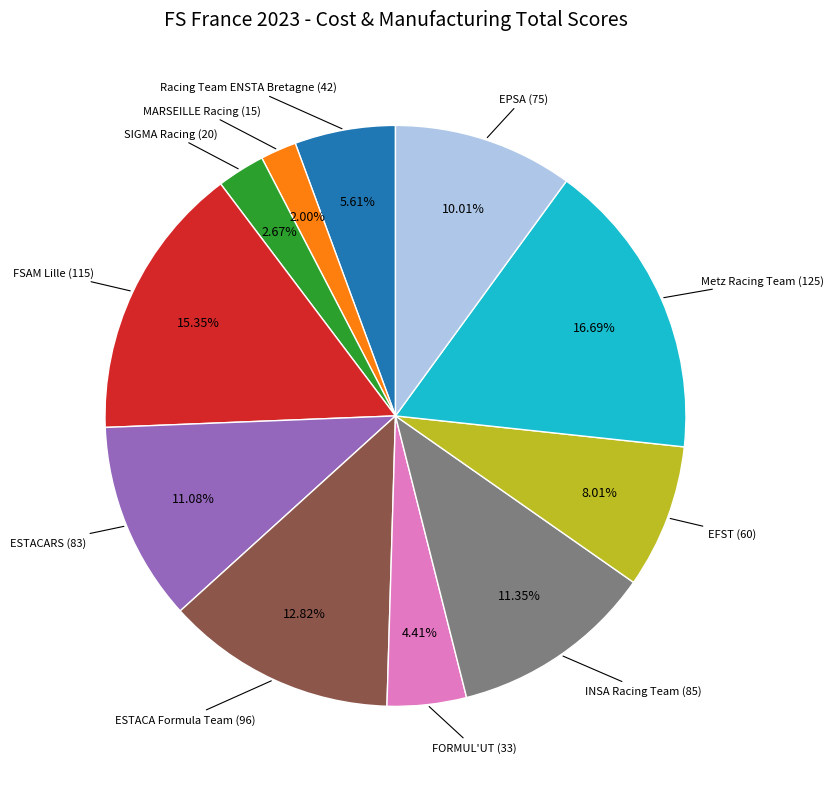

Is there a majority slice in this chart?

No